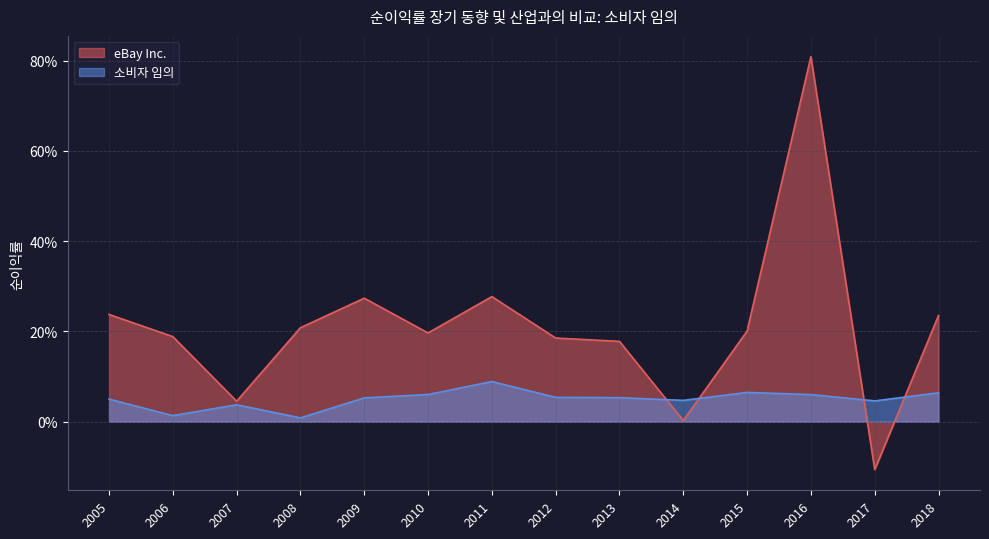

At which category is the sum across all series the highest?

2016